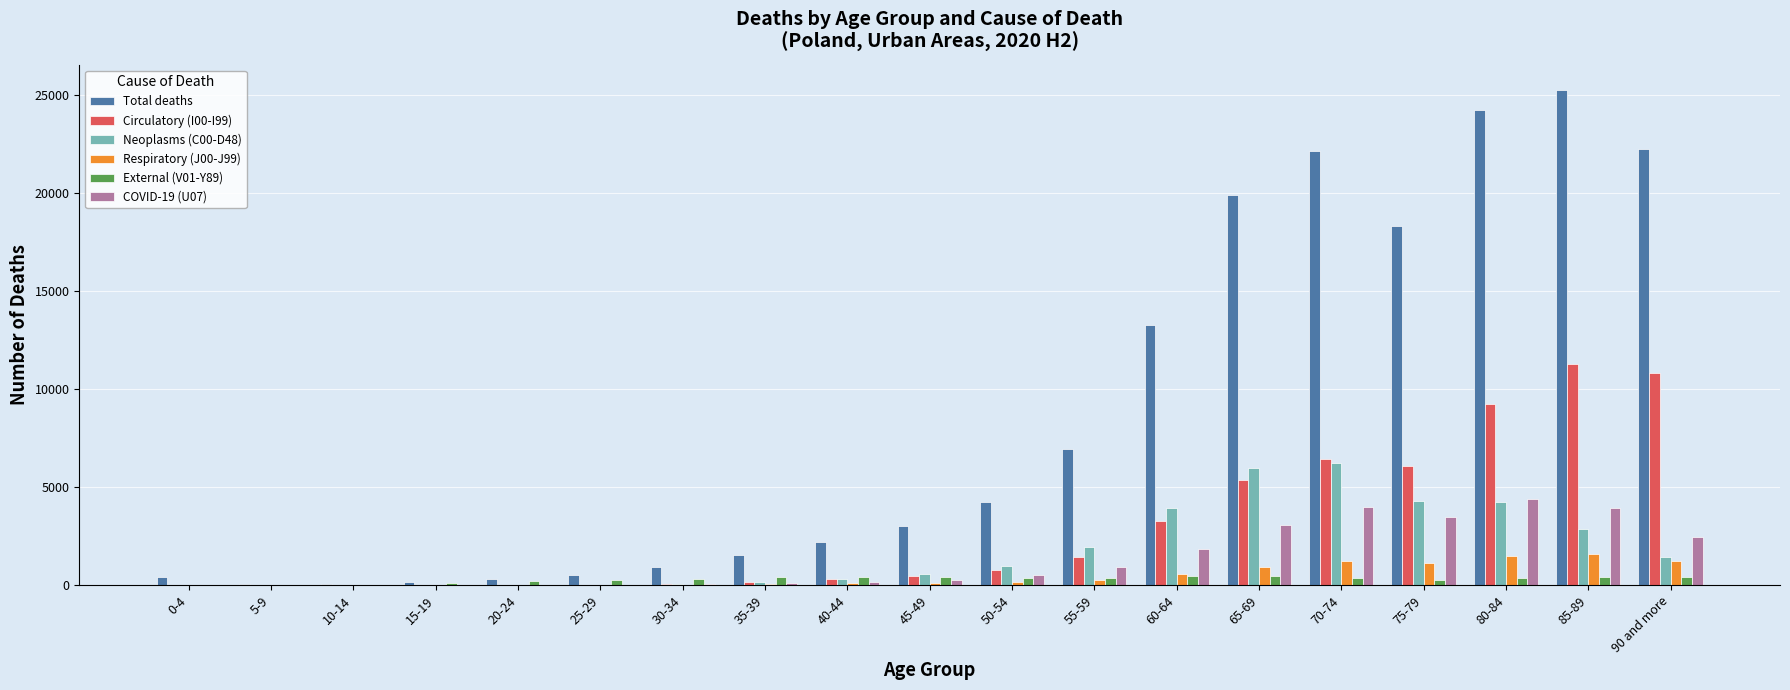

What are all the series names shown in the legend?

Total deaths, Circulatory (I00-I99), Neoplasms (C00-D48), Respiratory (J00-J99), External (V01-Y89), COVID-19 (U07)